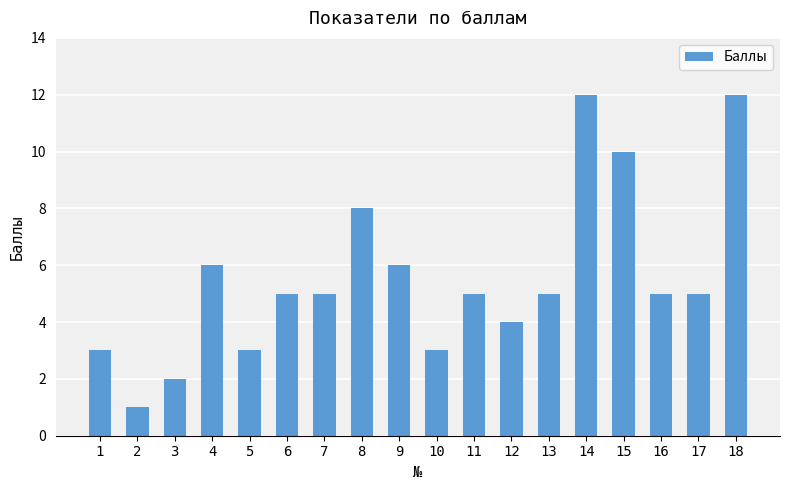

Is it true that the value at 5 is 4?

False